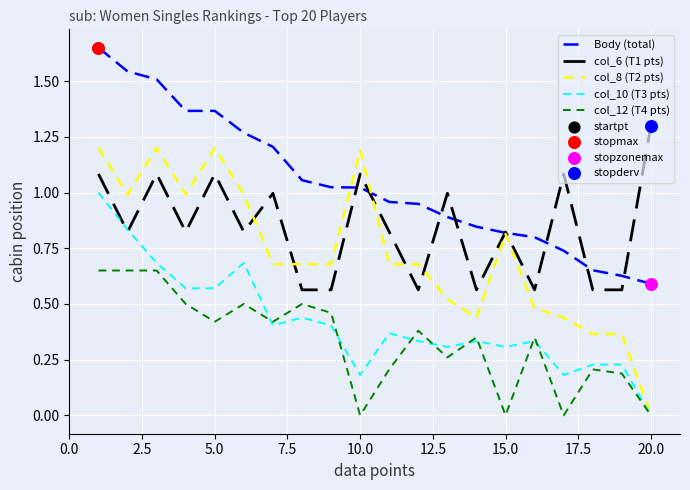

Which series has the widest spread of values?

col_8 (T2 pts)